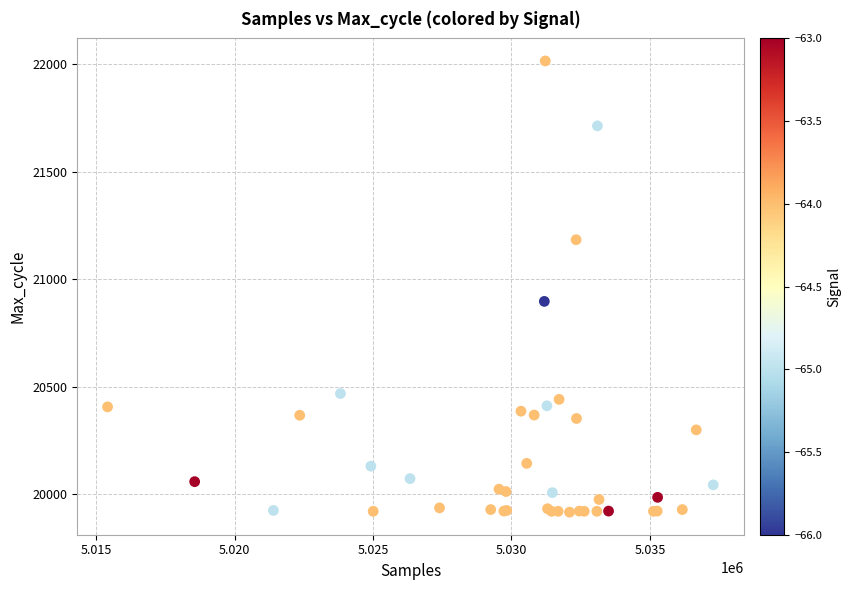

What Y value in the scatter plot is closest to 20966?

20897